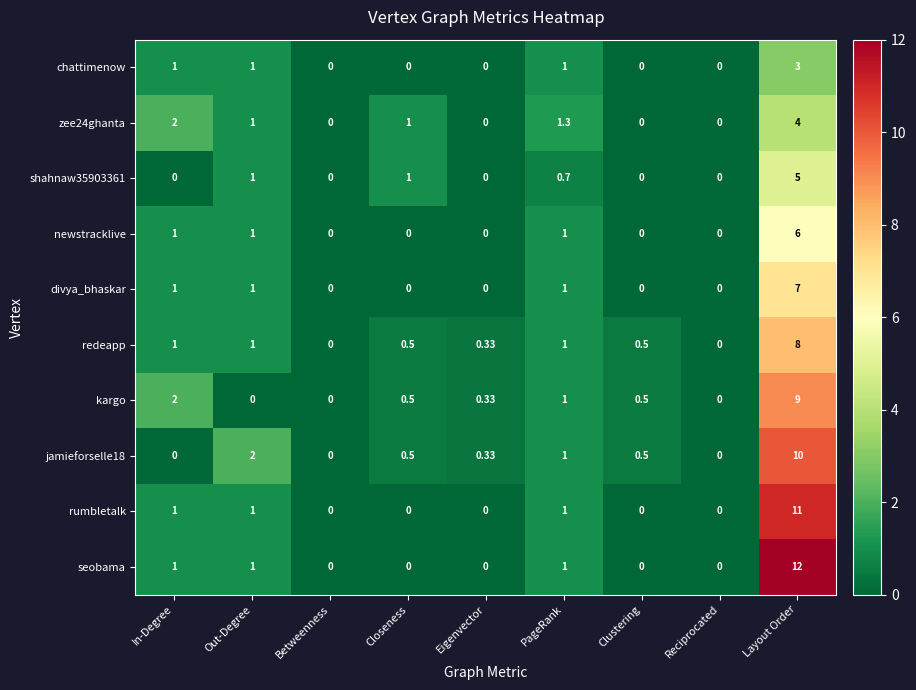

Rank the series by their maximum value, from lowest to highest.

chattimenow, zee24ghanta, shahnaw35903361, newstracklive, divya_bhaskar, redeapp, kargo, jamieforselle18, rumbletalk, seobama